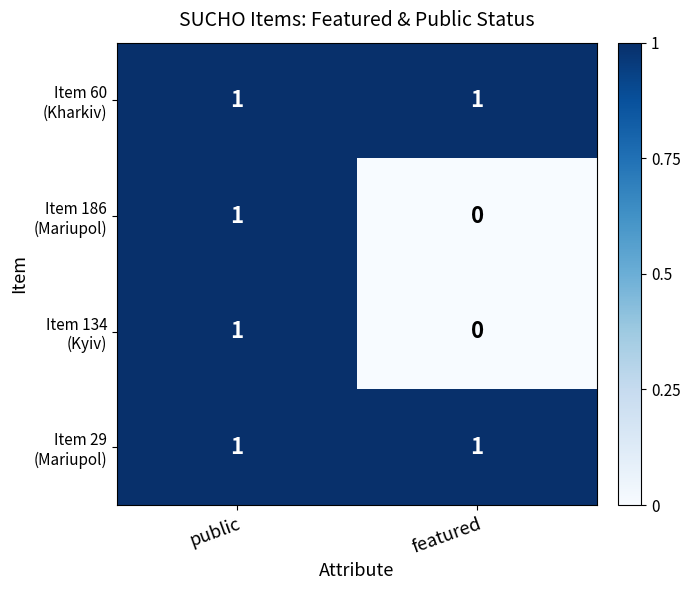

How many data points does each series have?

2